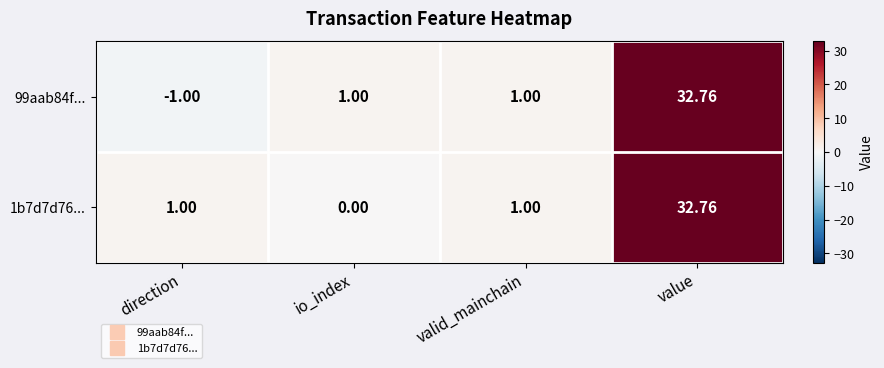

How many distinct data groups are displayed?

2